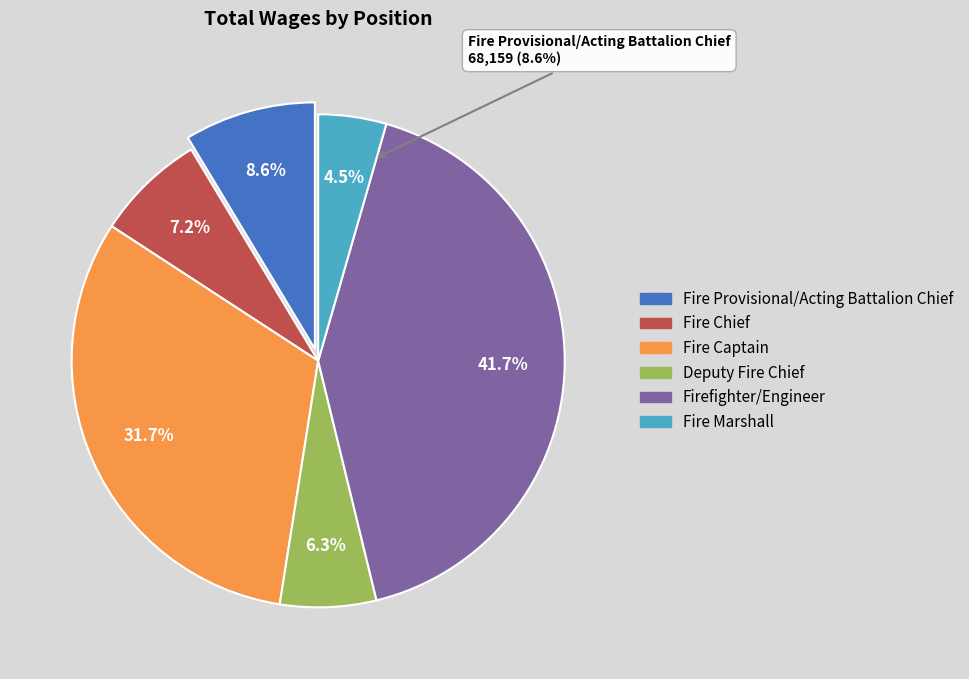

Which category has the smallest portion of the pie?

Fire Marshall